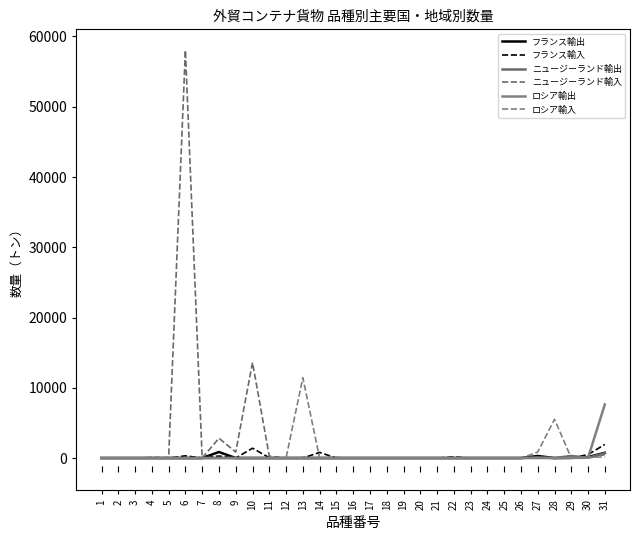

True or false: フランス輸出 has more than 1 points higher than both neighbors.

True